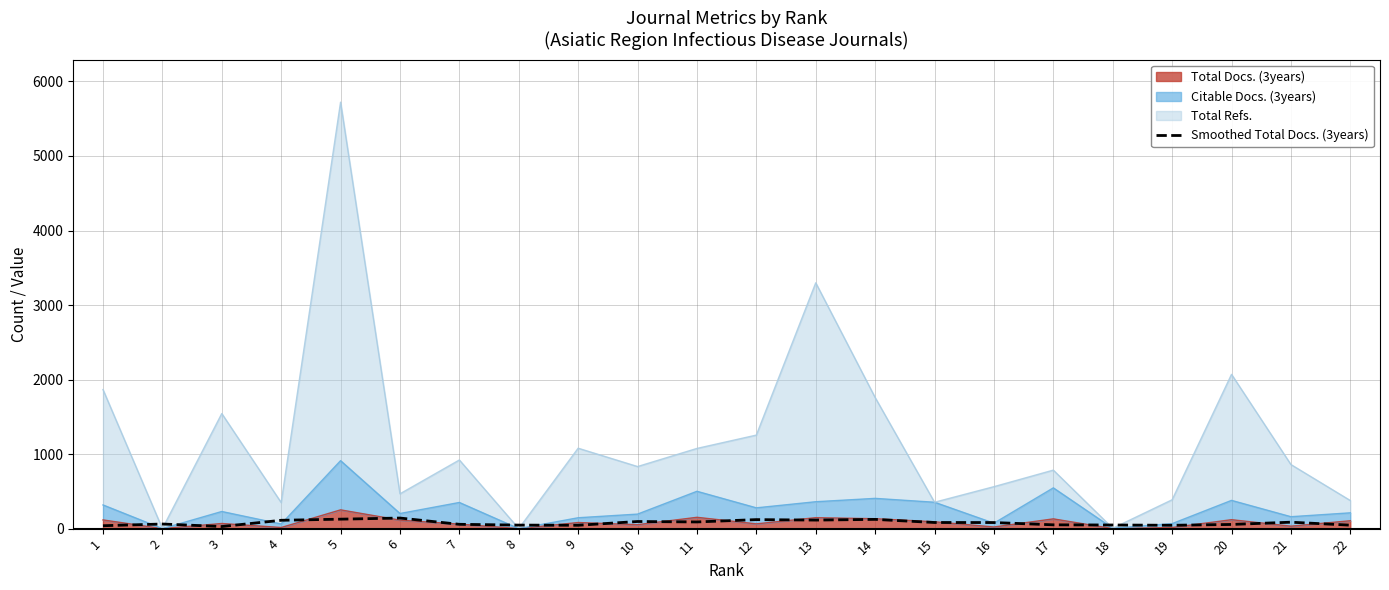

What is the difference between the second highest and second lowest values?

88.0